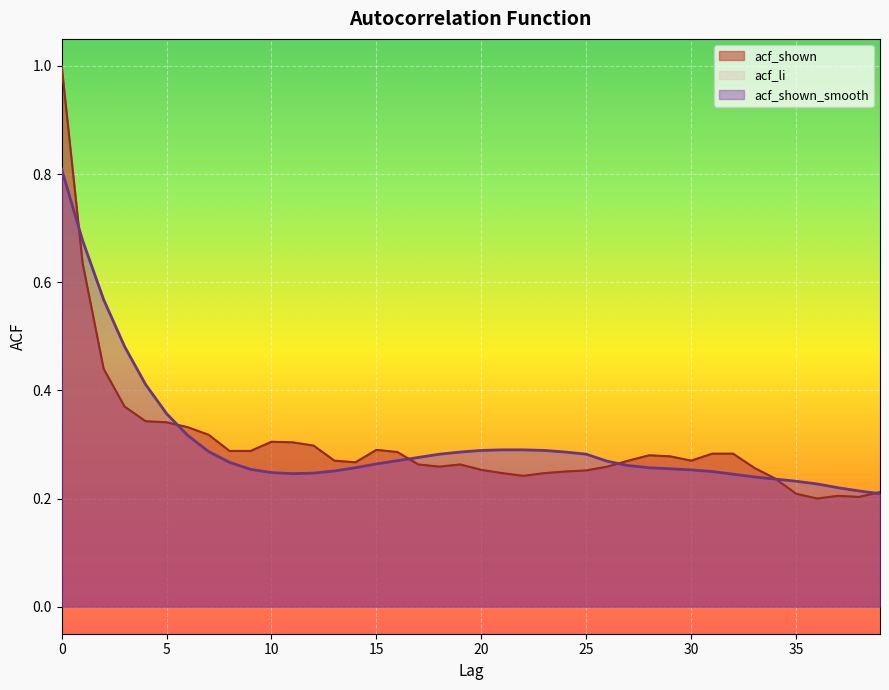

Between which two adjacent categories do acf_shown and acf_shown_smooth first intersect?

0 and 1